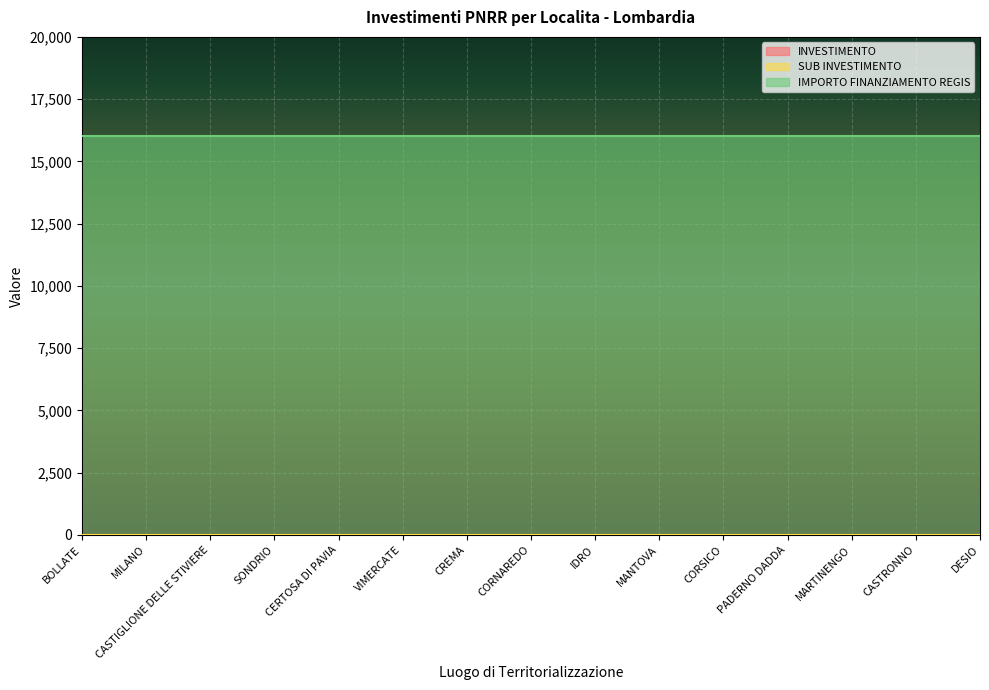

How many data points does each series have?

15